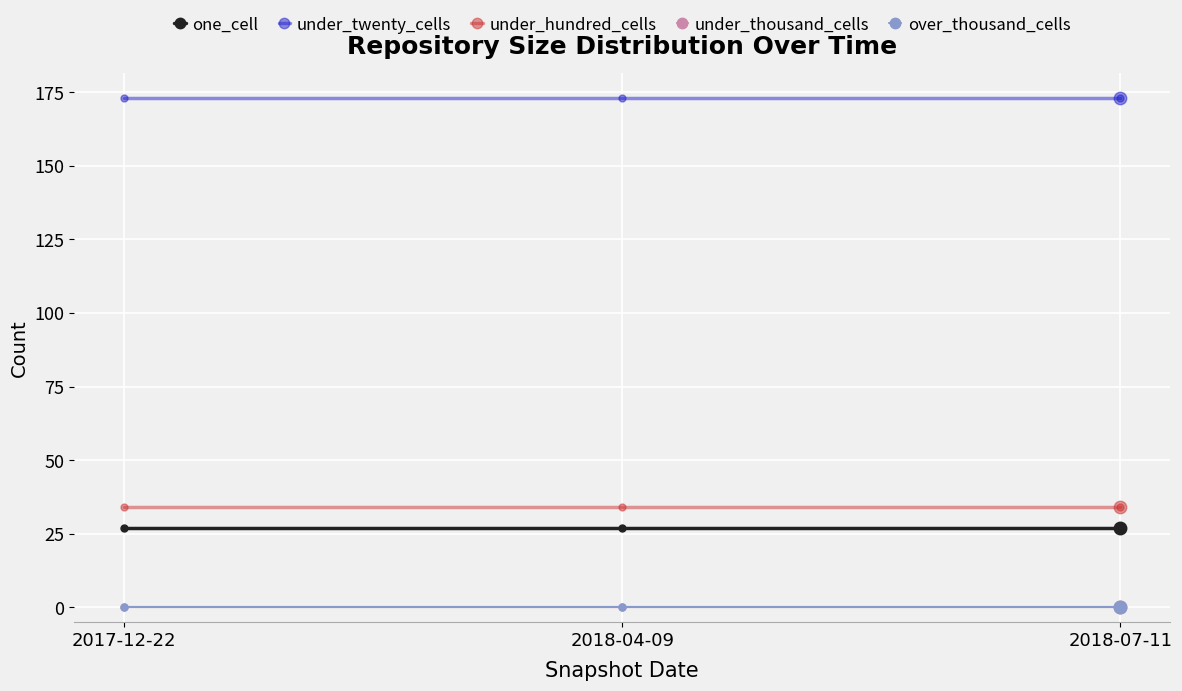

What is the spread (max minus min) of values at 2018-04-09?

173